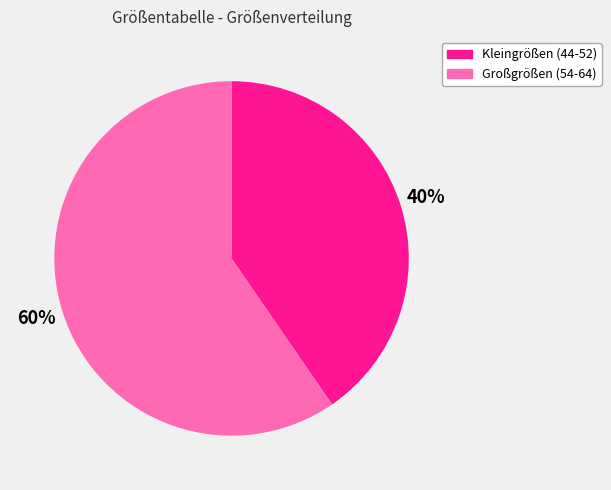

Is there any slice that represents more than half of the pie?

Yes